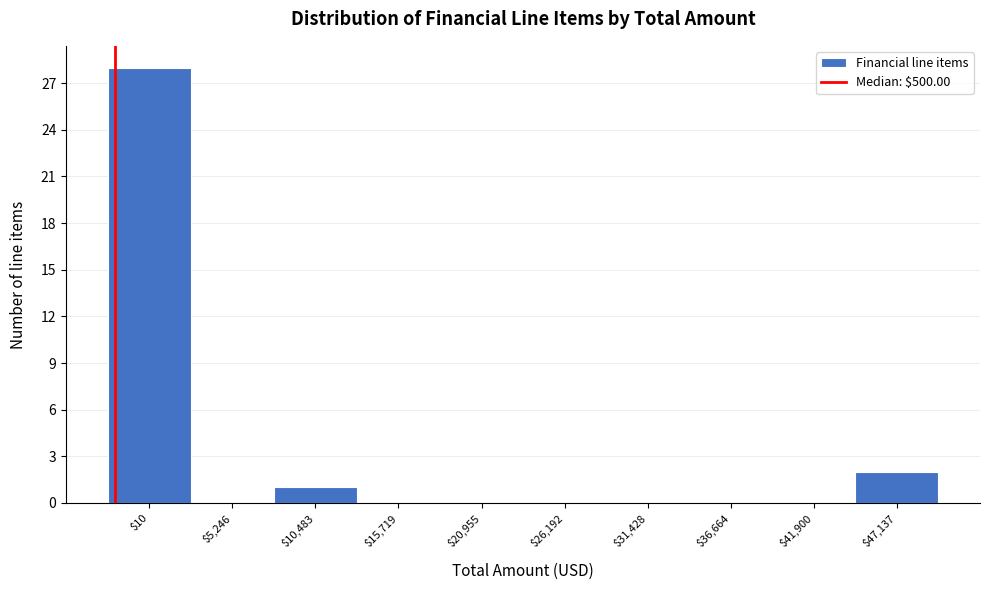

Is it true that the value at $5,246 is 15?

False